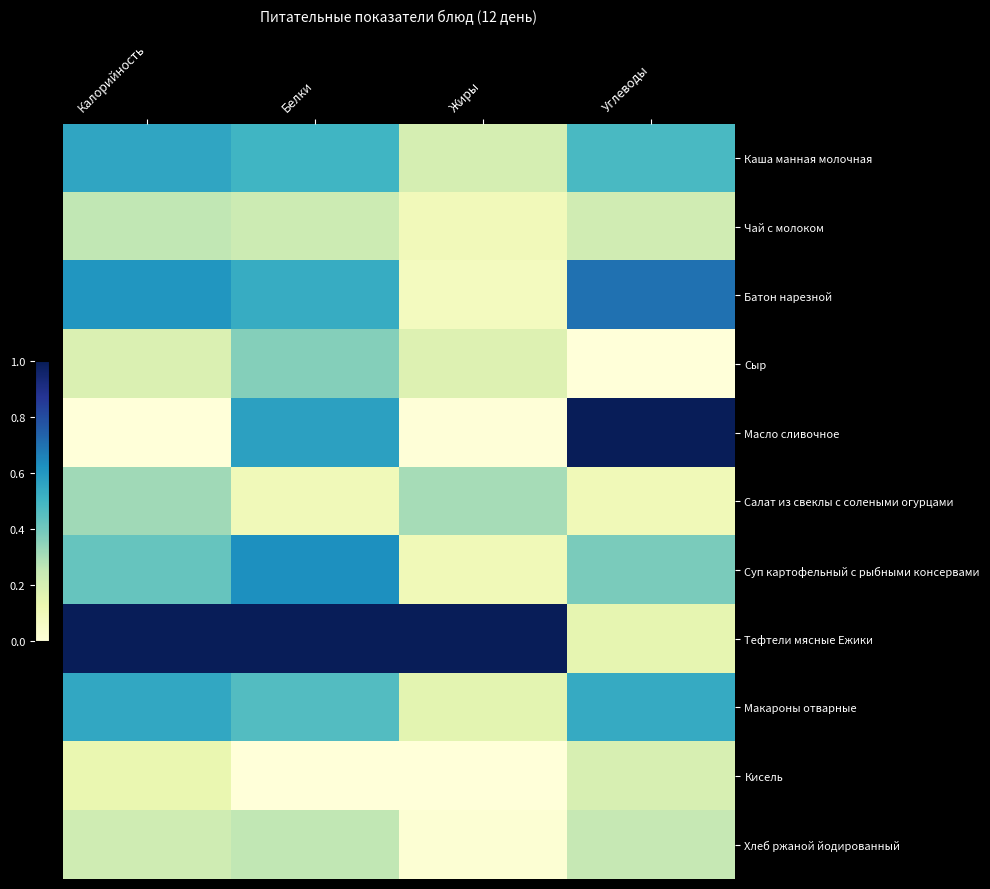

What is the difference between the highest and lowest values at Белки?

1.0